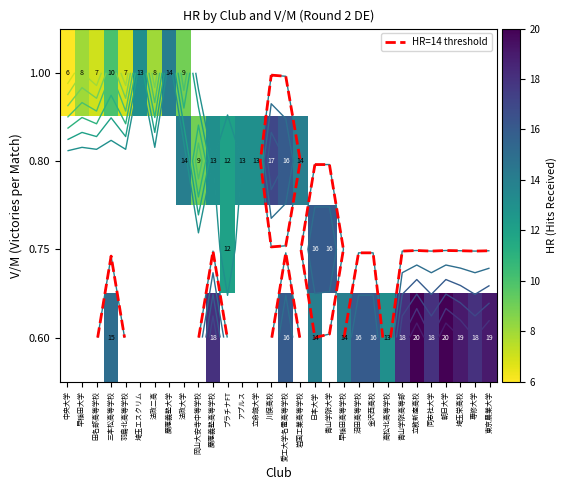

How many distinct data groups are displayed?

4